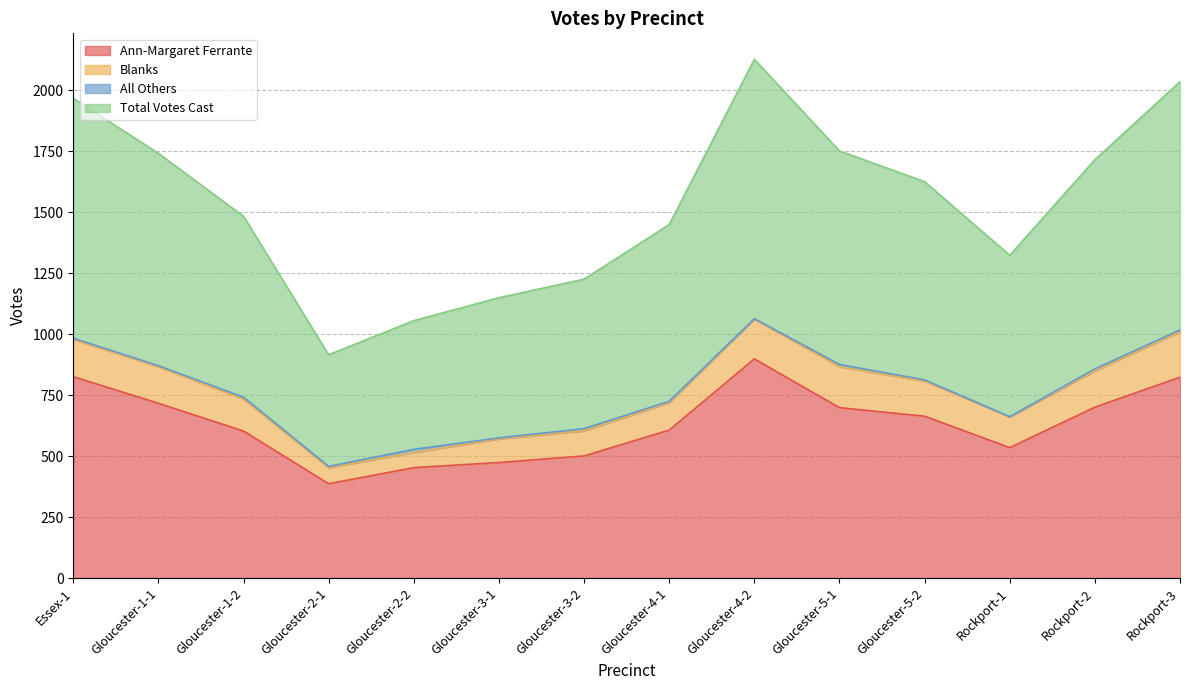

At which category does Ann-Margaret Ferrante reach its first local valley?

Gloucester-2-1